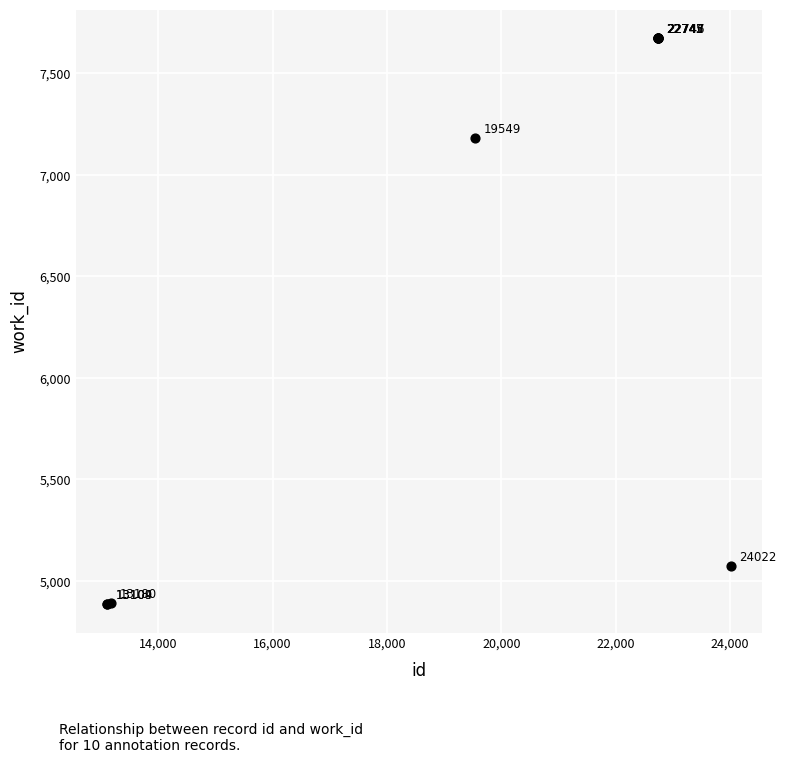

What Y value in the scatter plot is closest to 6279?

7182